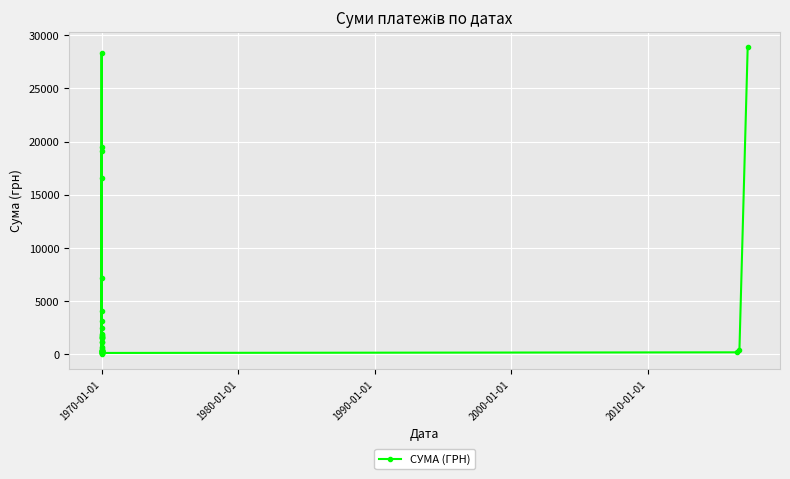

What is the minimum value shown in the chart?

46.2